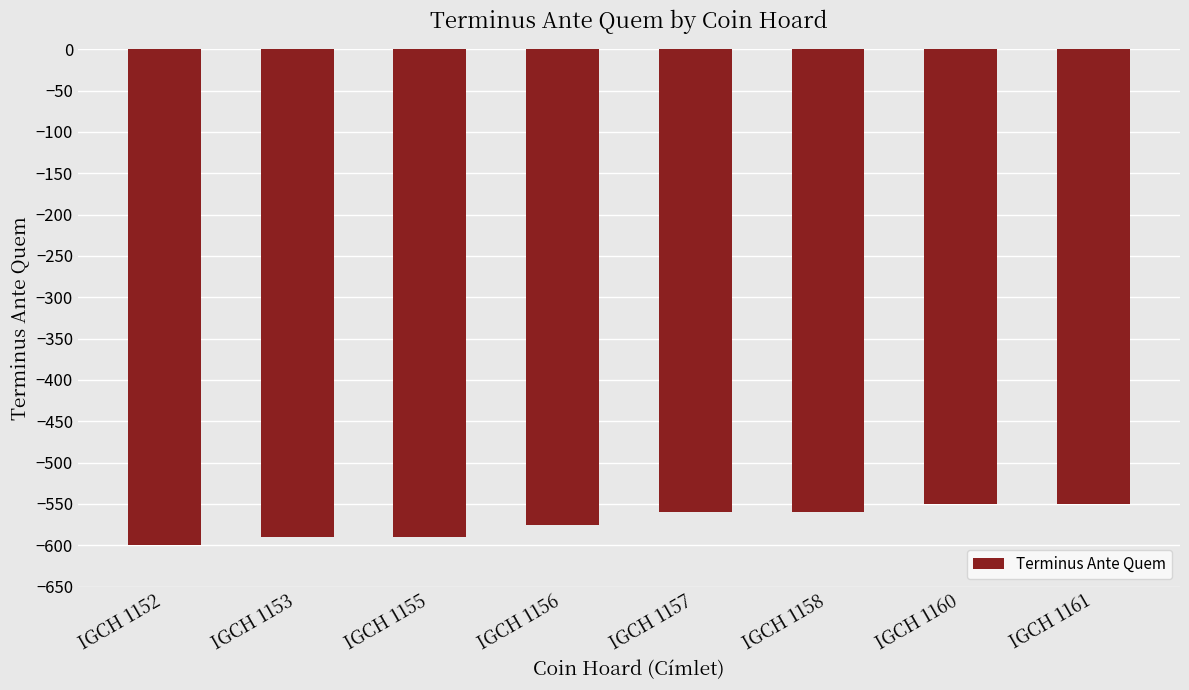

Which label corresponds to the smallest value in the chart?

IGCH 1152